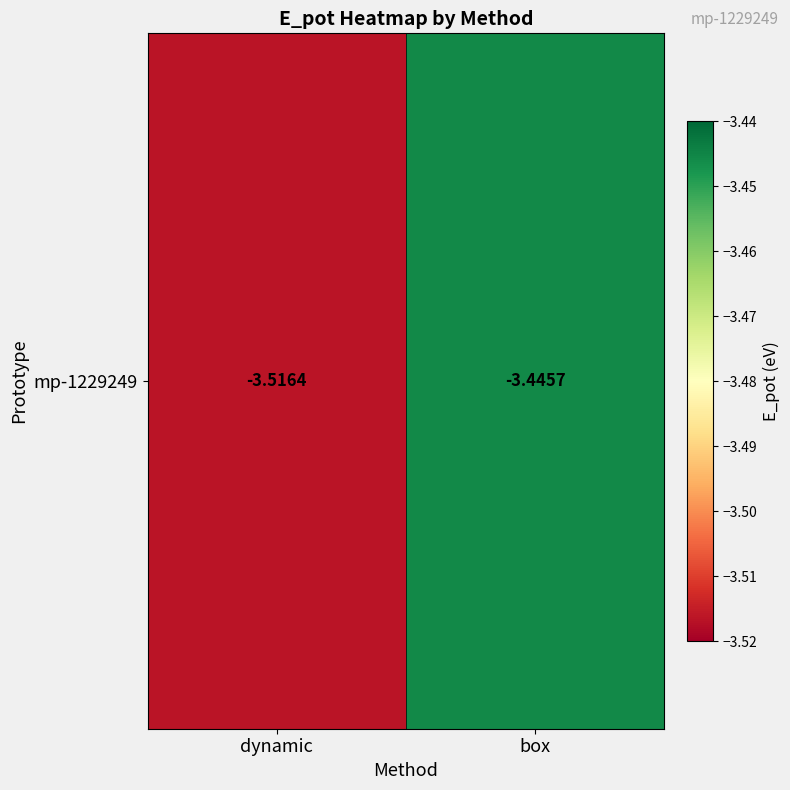

At which category does the chart reach its minimum across all series?

dynamic